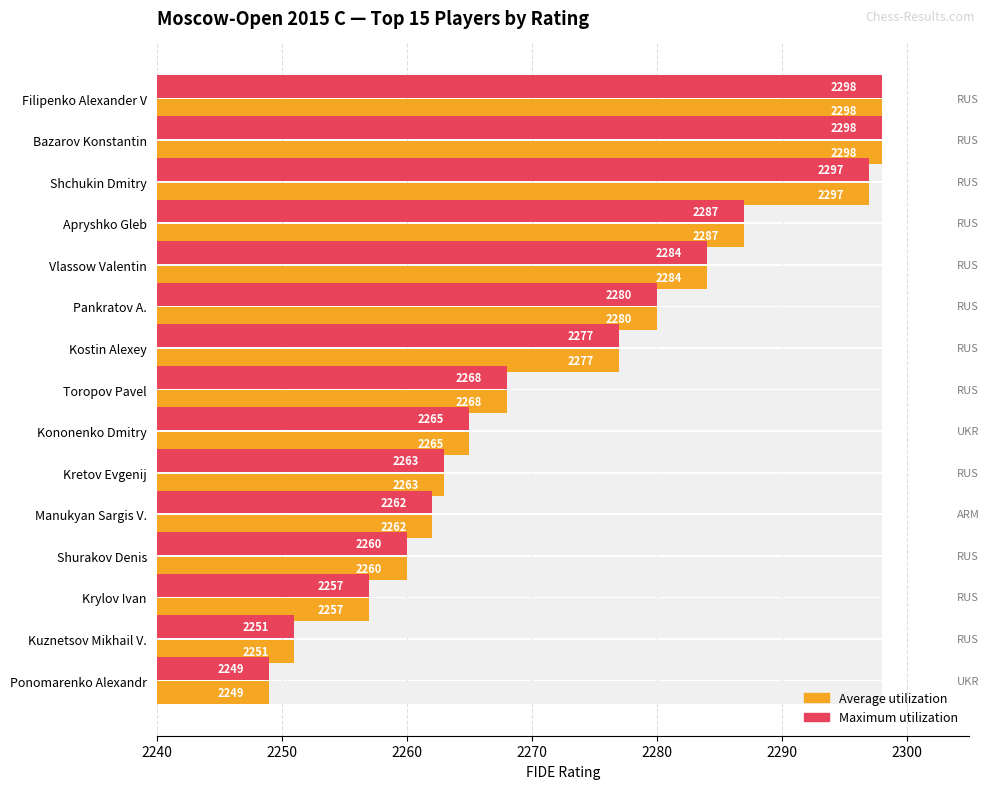

What is the value of the Rating (avg bar) bar at the 2nd from the left?

2298